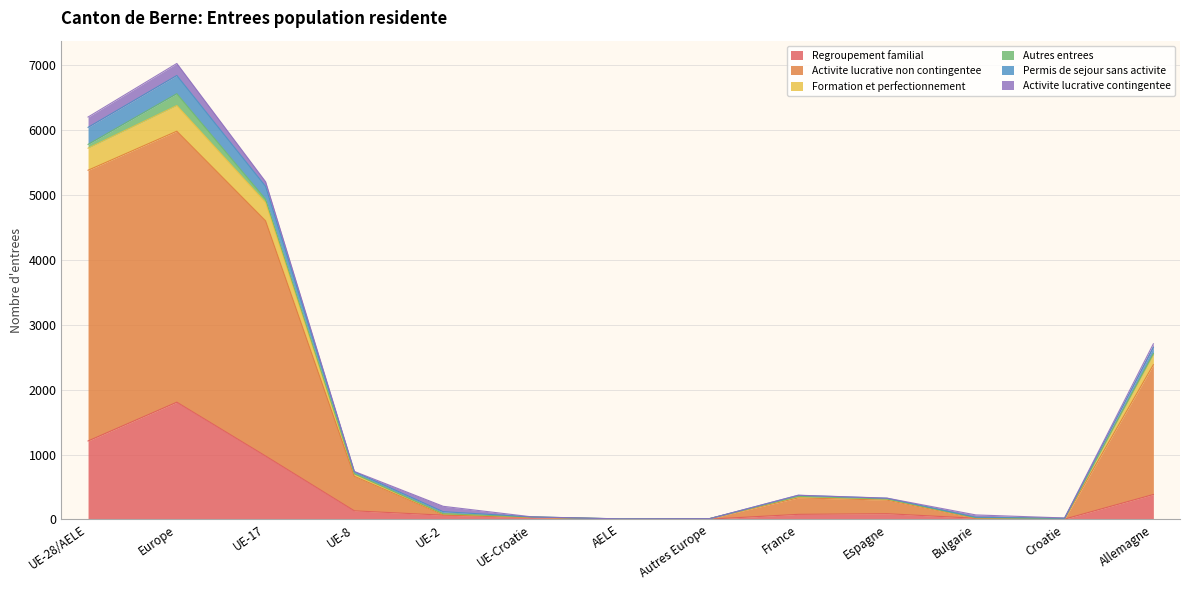

True or false: Activite lucrative non contingentee has more than 0 points higher than both neighbors.

True